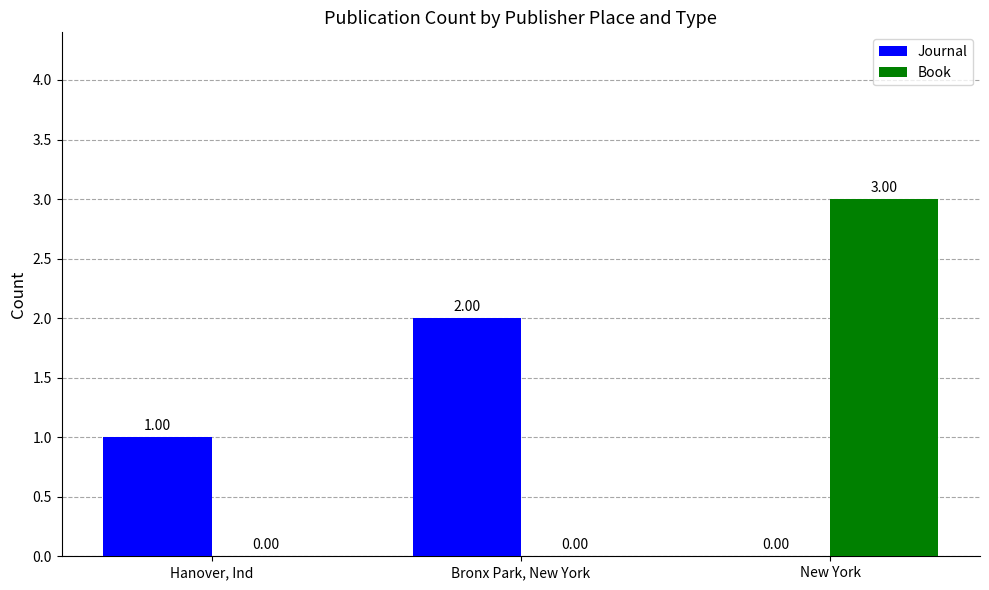

At which category does the chart reach its peak across all series?

New York